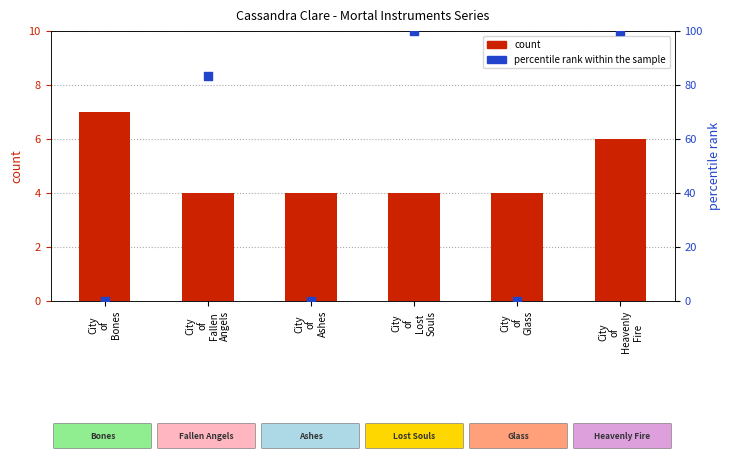

Which series contains the lowest Y value?

percentile rank within the sample